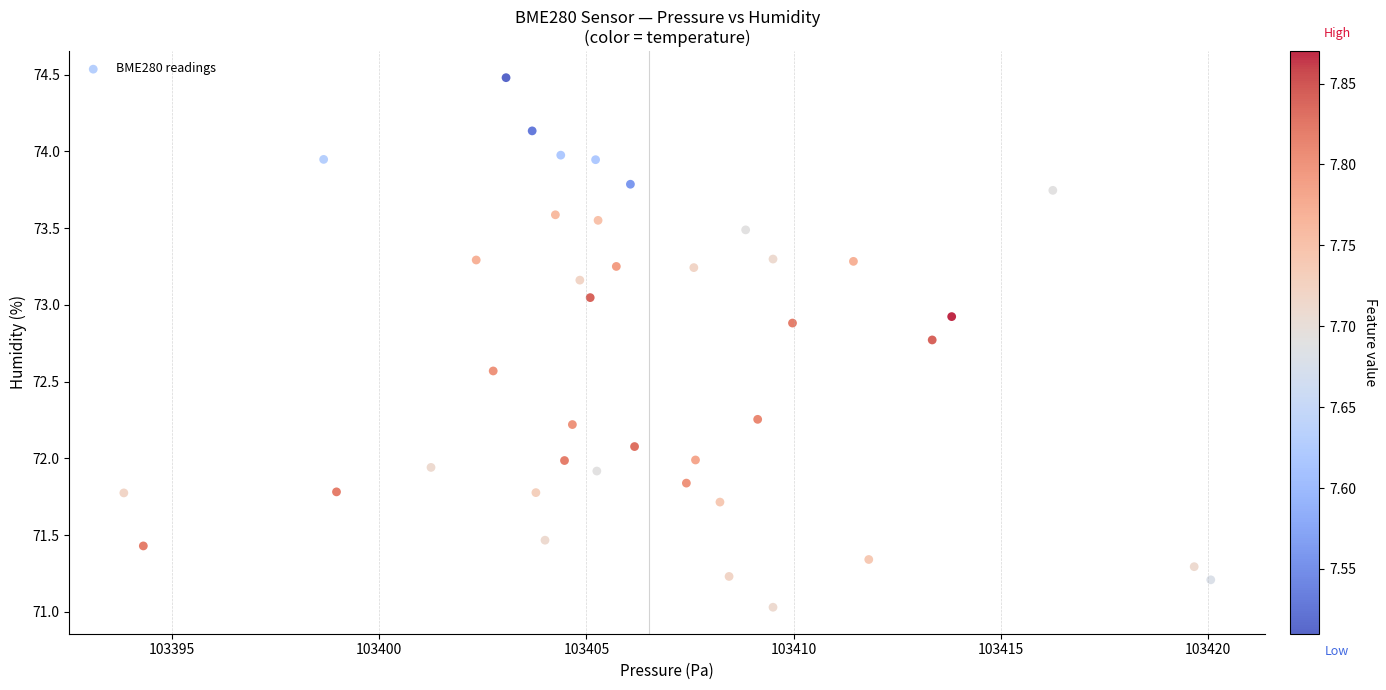

What is the range of X values (max minus min)?

26.2